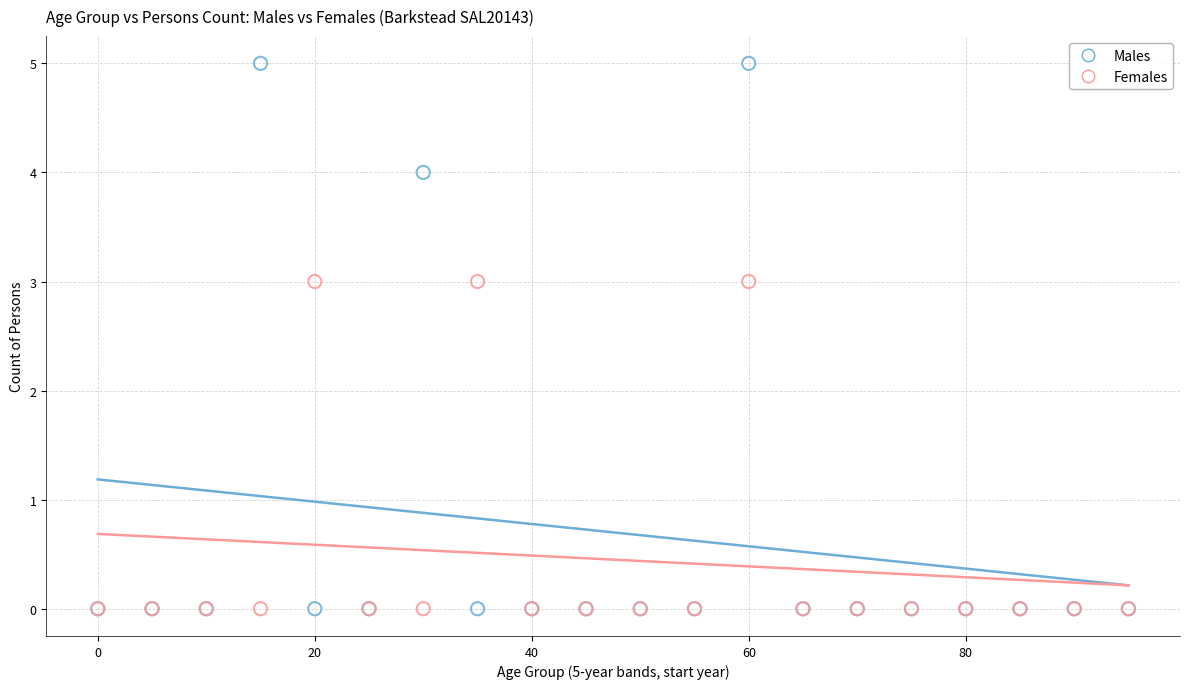

What are all the series names shown in the legend?

Males, Females